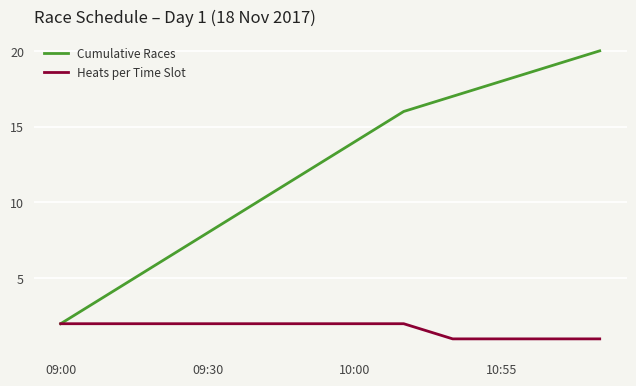

List the series in order of their peak value, lowest first.

Heats per Time Slot, Cumulative Races